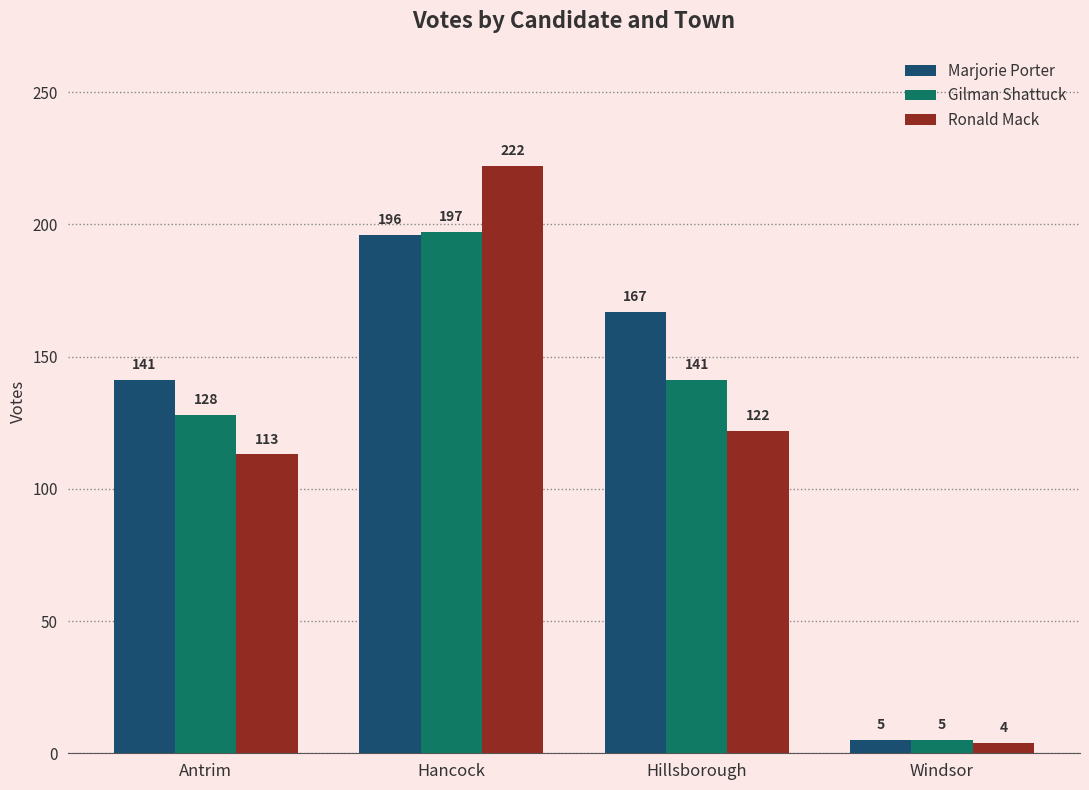

What are all the series names shown in the legend?

Marjorie Porter, Gilman Shattuck, Ronald Mack